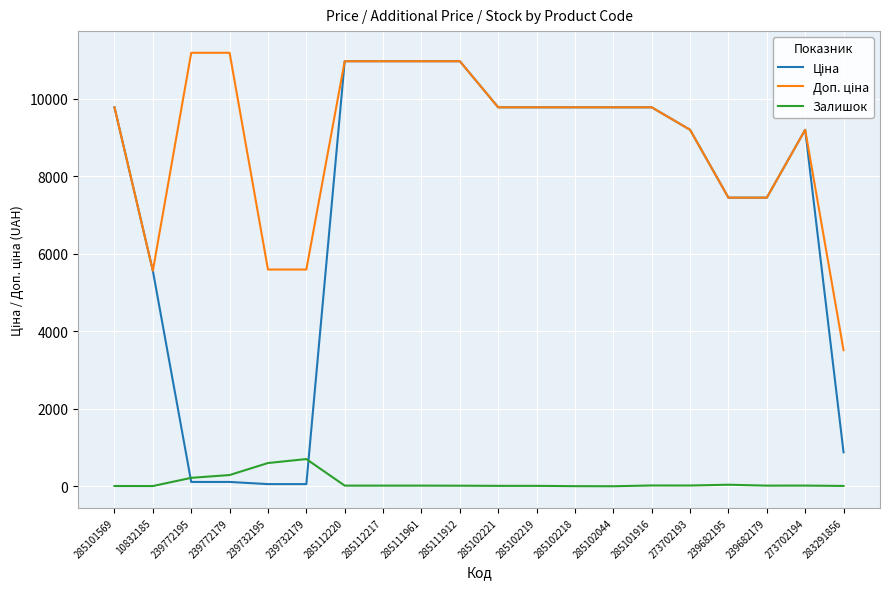

True or false: Залишок has a value of 40.0 at 239682195.

True